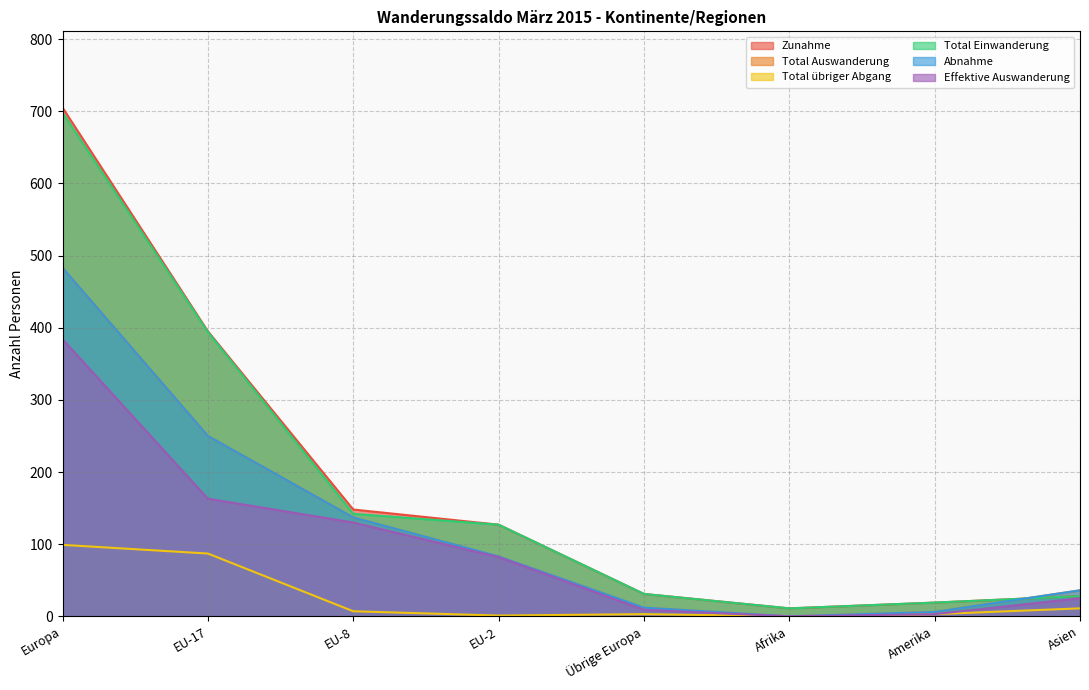

What is the difference between the highest and lowest values at Afrika?

11